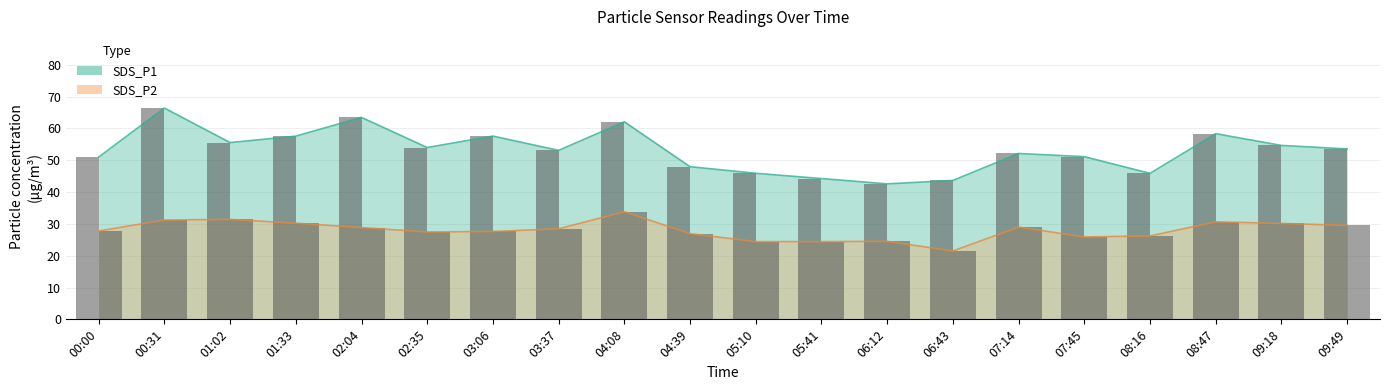

Reading left to right, what are all the values shown in this chart?

SDS_P1: 51.0	66.4	55.5	57.5	63.4	54.0	57.6	53.1	62.0	48.0	45.9	44.2	42.5	43.6	52.1	51.1	45.9	58.3	54.6	53.5
SDS_P2: 27.8	31.2	31.4	30.2	28.8	27.4	27.6	28.4	33.8	26.9	24.4	24.4	24.5	21.5	29.0	25.9	26.2	30.6	30.1	29.5